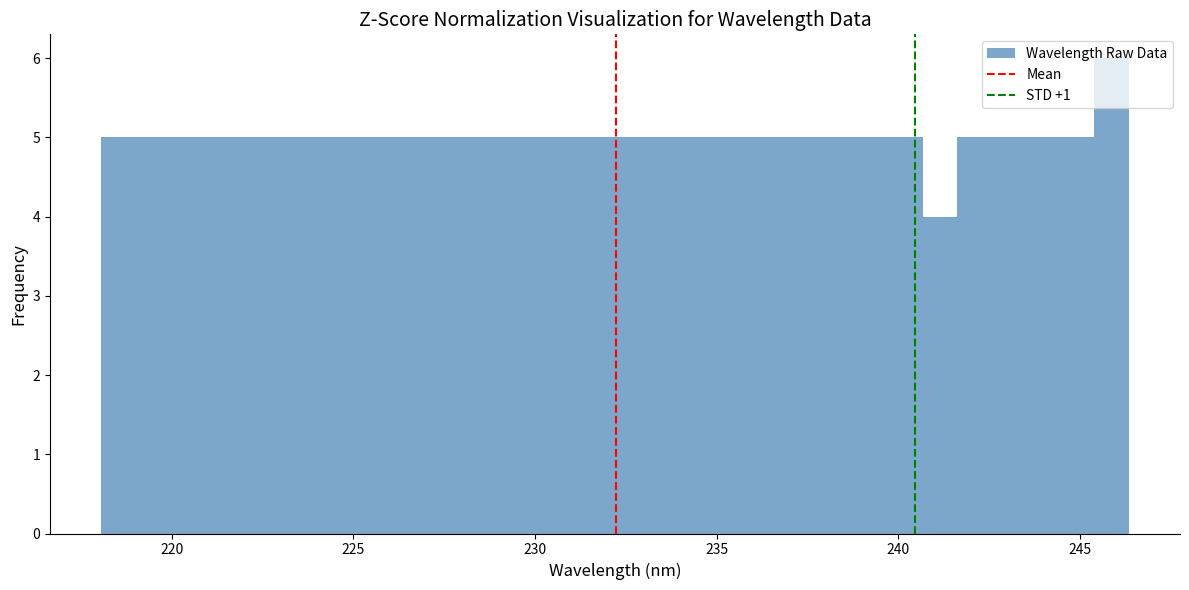

Read against the x-axis, roughly where is the centre of the tallest bar?

246.0